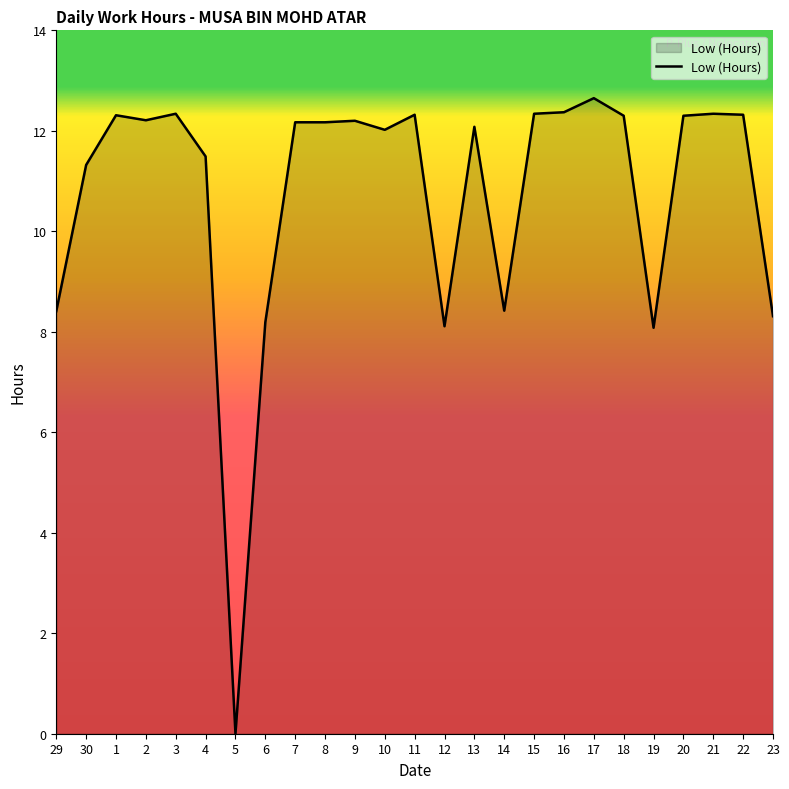

What position from the left is 8?

10